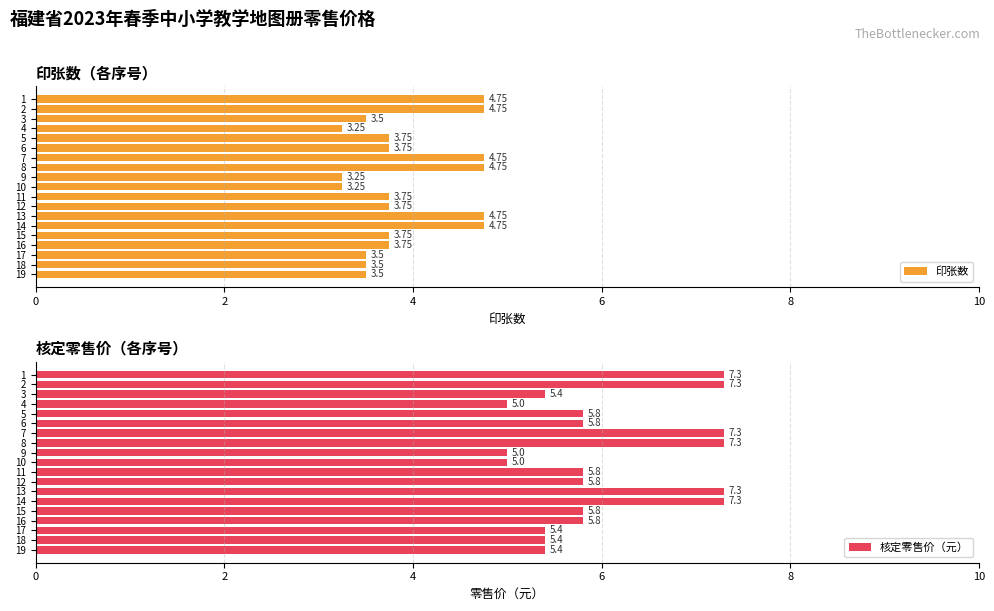

Rank the series by their maximum value, from highest to lowest.

核定零售价（元）, 印张数